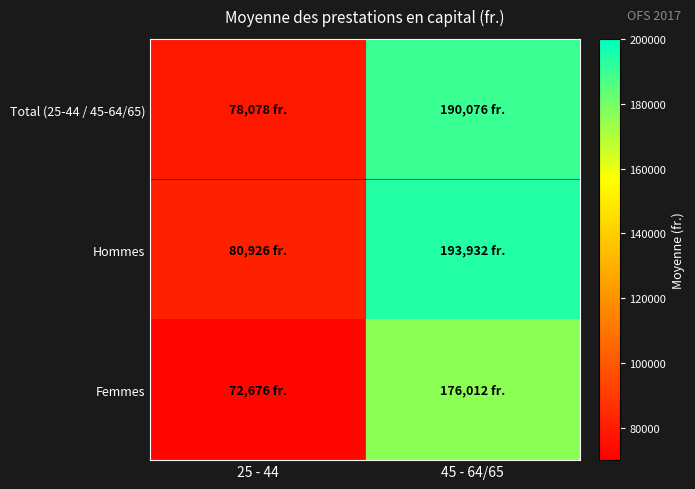

At how many categories does at least one series exceed 174707?

1